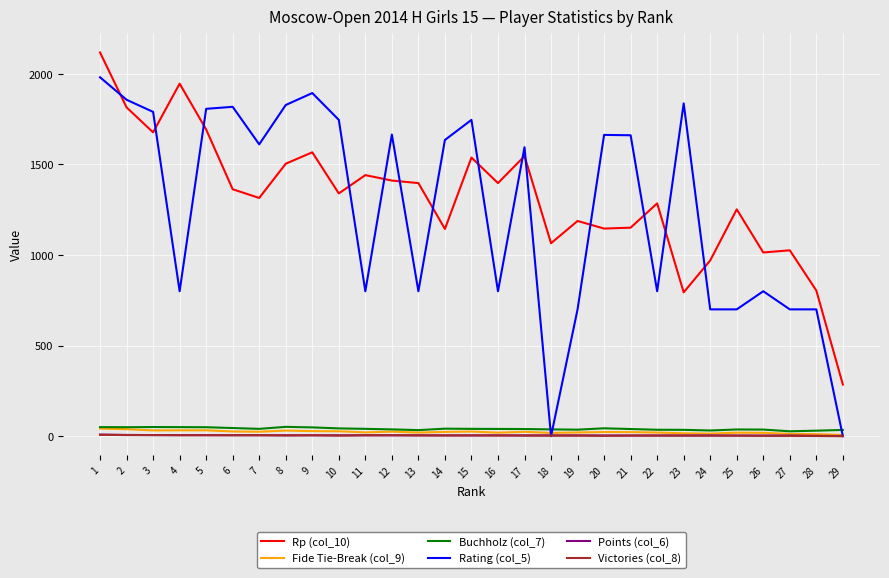

Which series has the widest spread of values?

Rating (col_5)